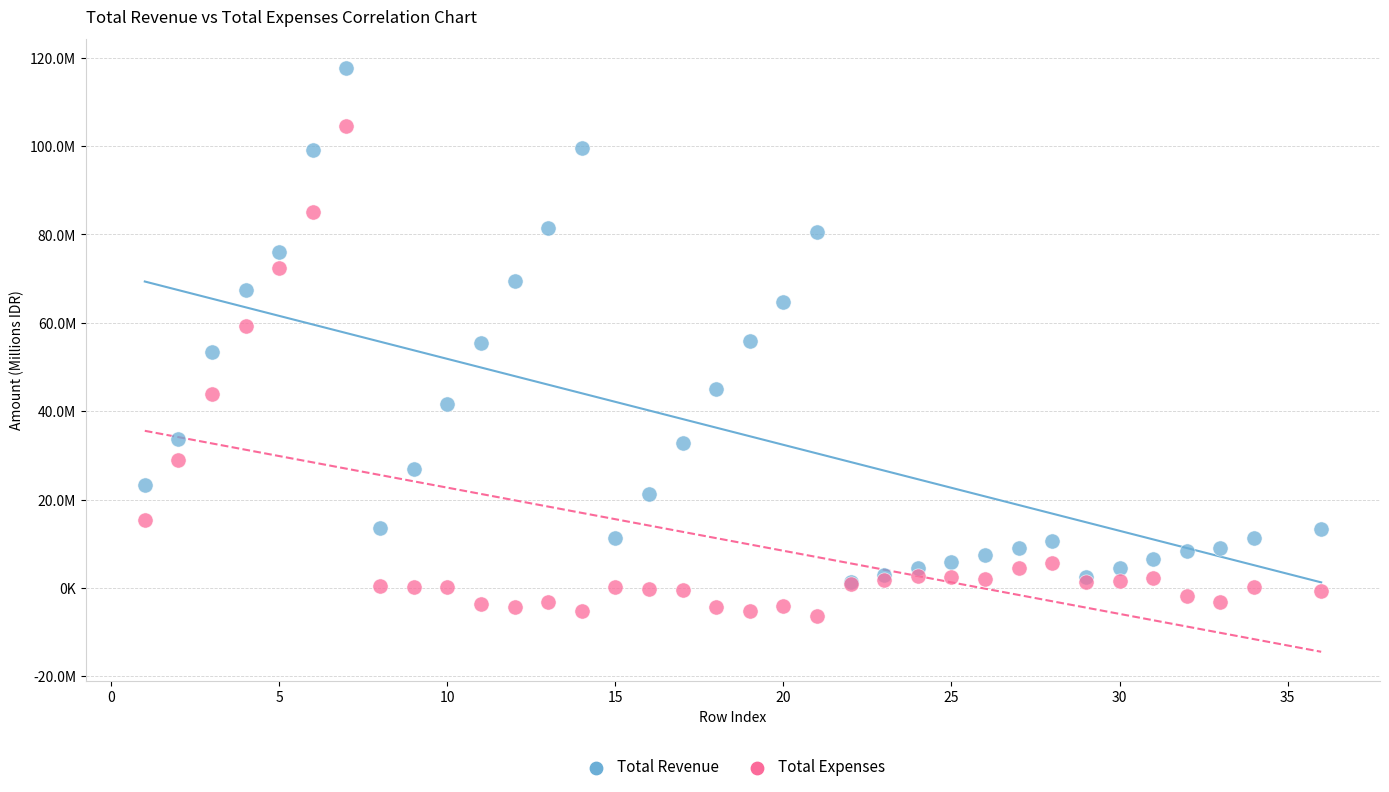

Which series contains the highest Y value?

Total Revenue